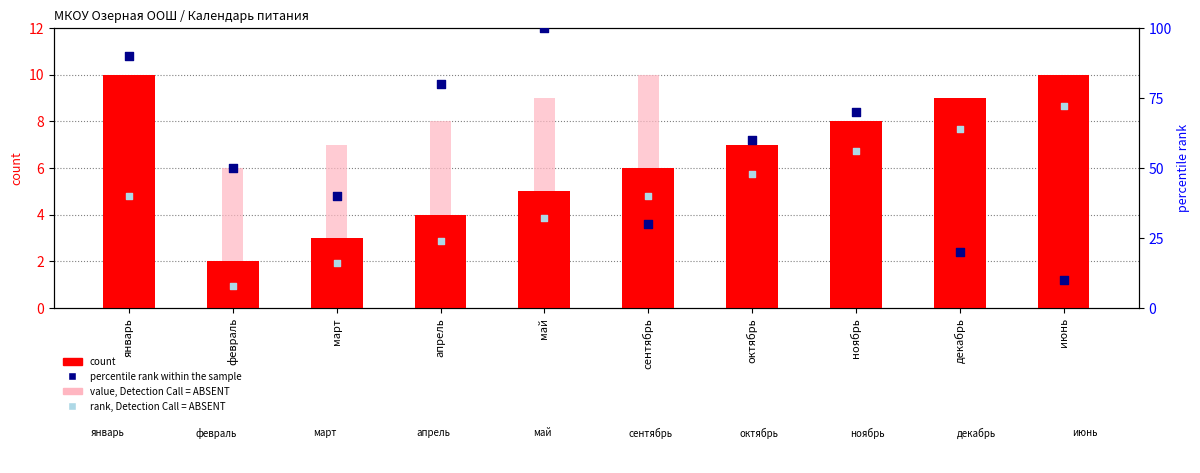

Which series reaches the maximum Y coordinate?

percentile rank within the sample